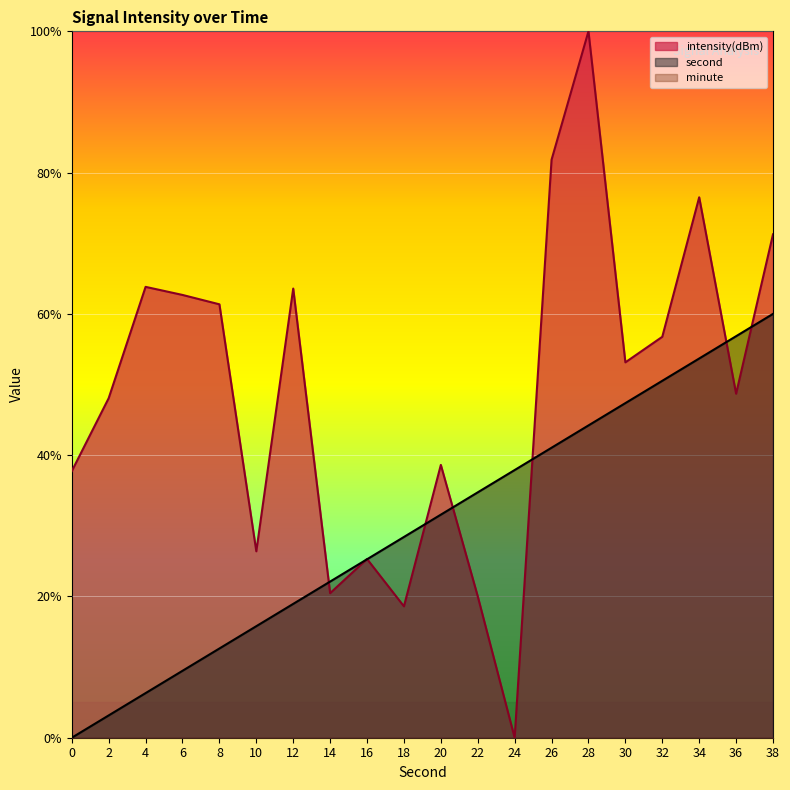

Reading left to right, extract all data points from this chart.

second: 0.0	3.2	6.3	9.5	12.6	15.8	18.9	22.1	25.3	28.4	31.6	34.7	37.9	41.1	44.2	47.4	50.5	53.7	56.8	60.0
intensity: 37.7	48.1	63.8	62.7	61.4	26.4	63.6	20.5	25.3	18.6	38.6	20.0	0.0	81.8	100.0	53.1	56.8	76.5	48.7	71.3